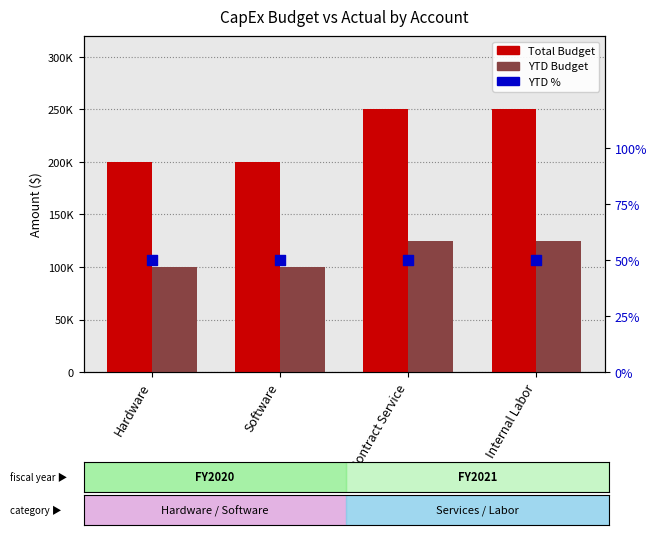

At which category is the sum across all series the highest?

Contract Service